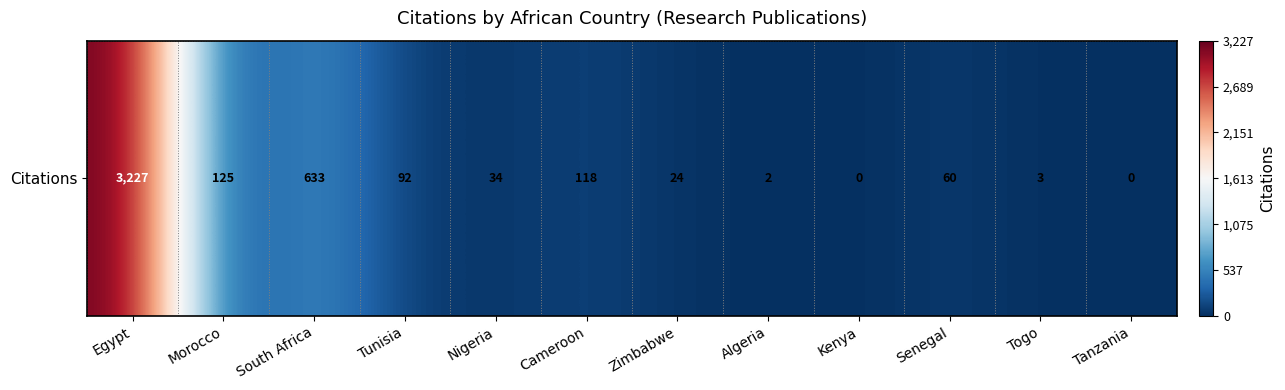

What is the sum of the values at South Africa and Tanzania?

633